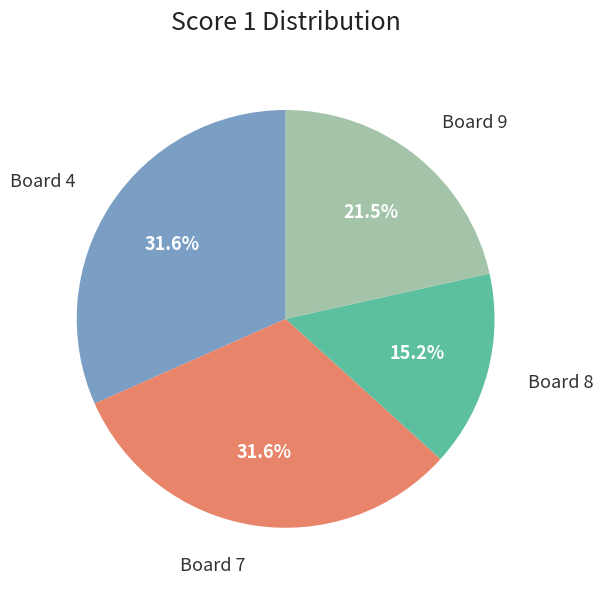

Is there a majority slice in this chart?

No